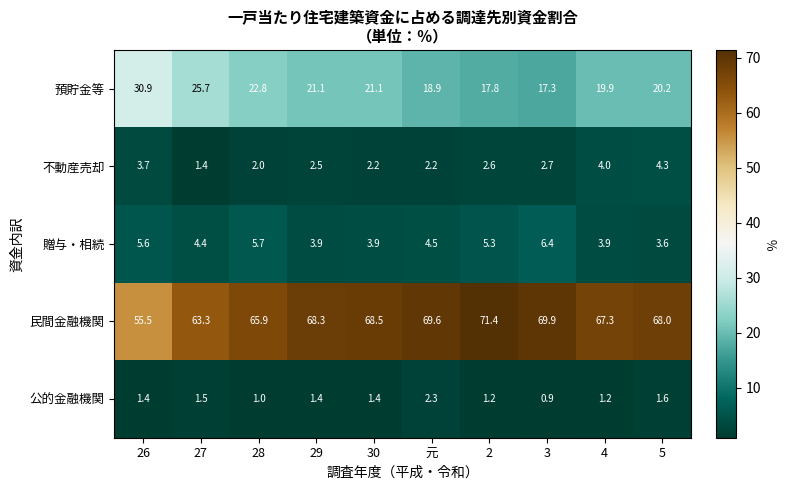

What is the difference between the 不動産売却 values at 27 and 30?

0.8